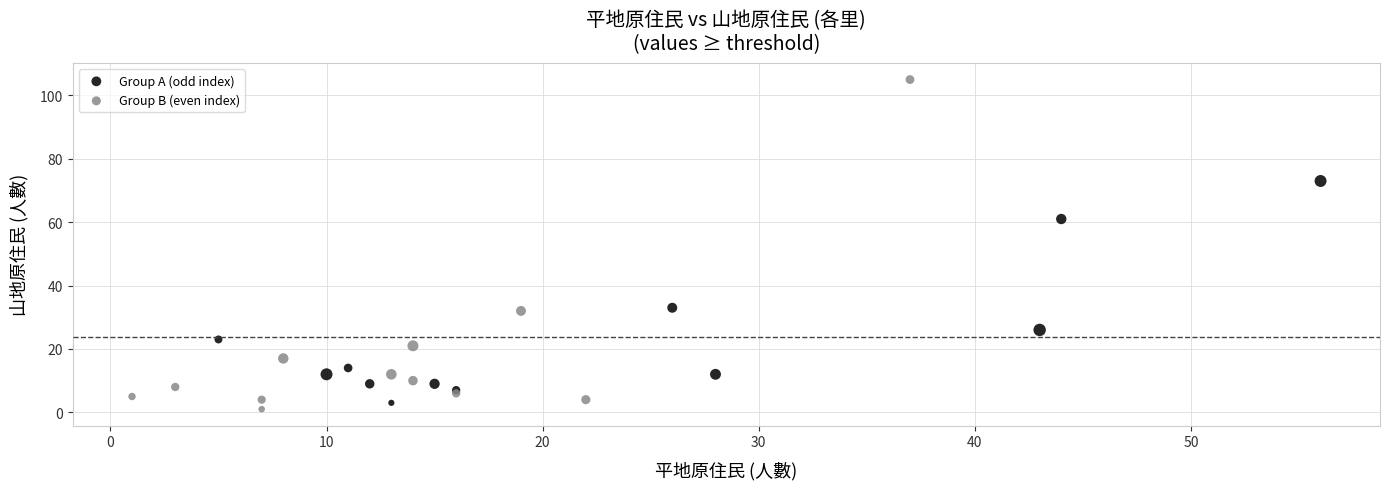

Which series reaches the maximum Y coordinate?

Group B (even index)